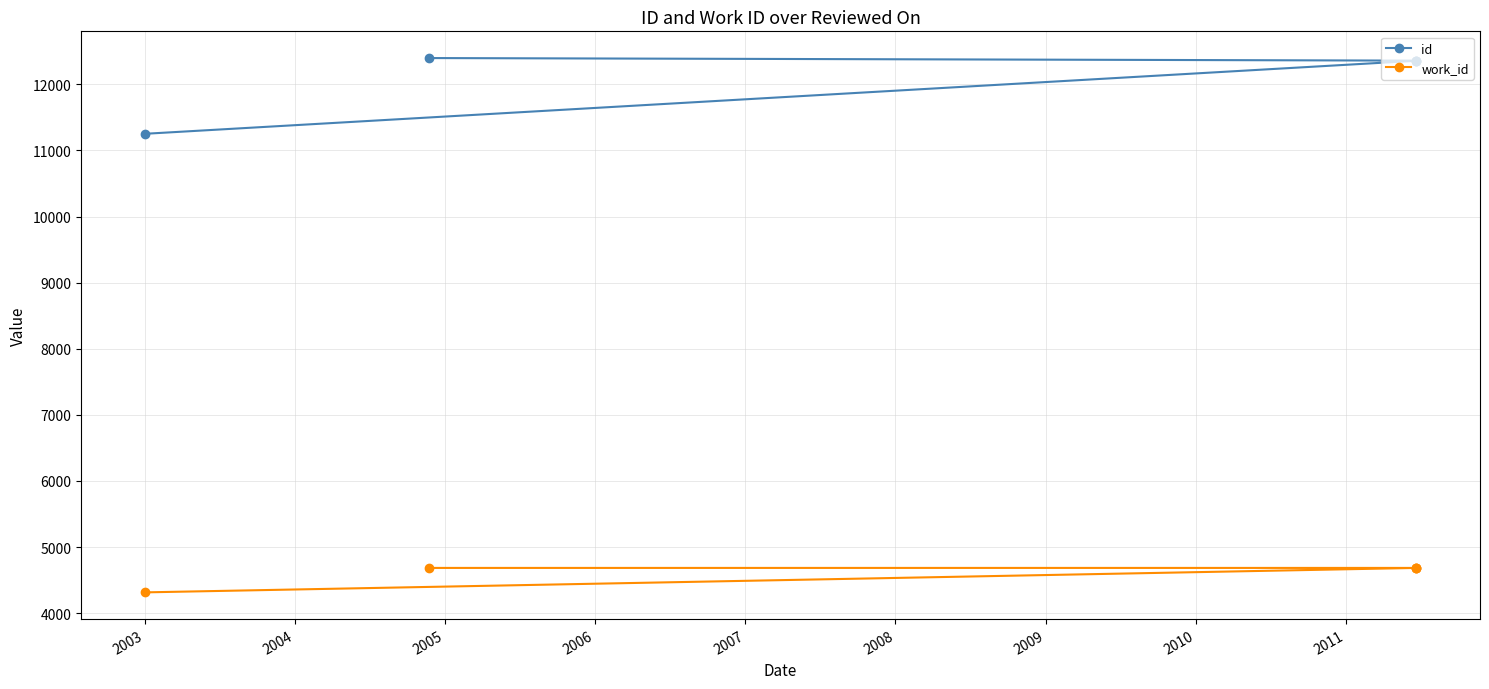

Does the chart have visible grid lines?

Yes